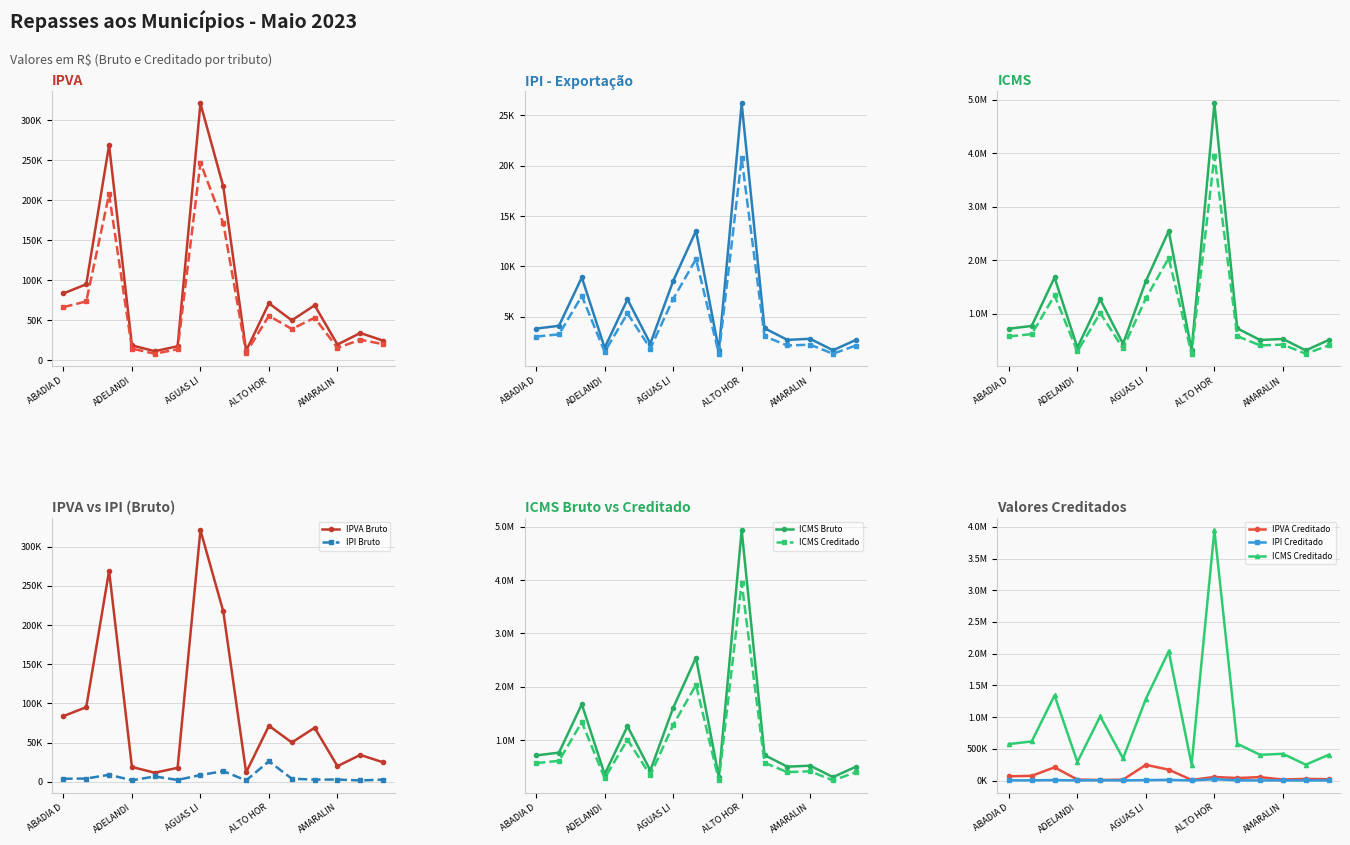

What is the difference between the IPI Creditado values at ALTO HOR and 10?

1536.6